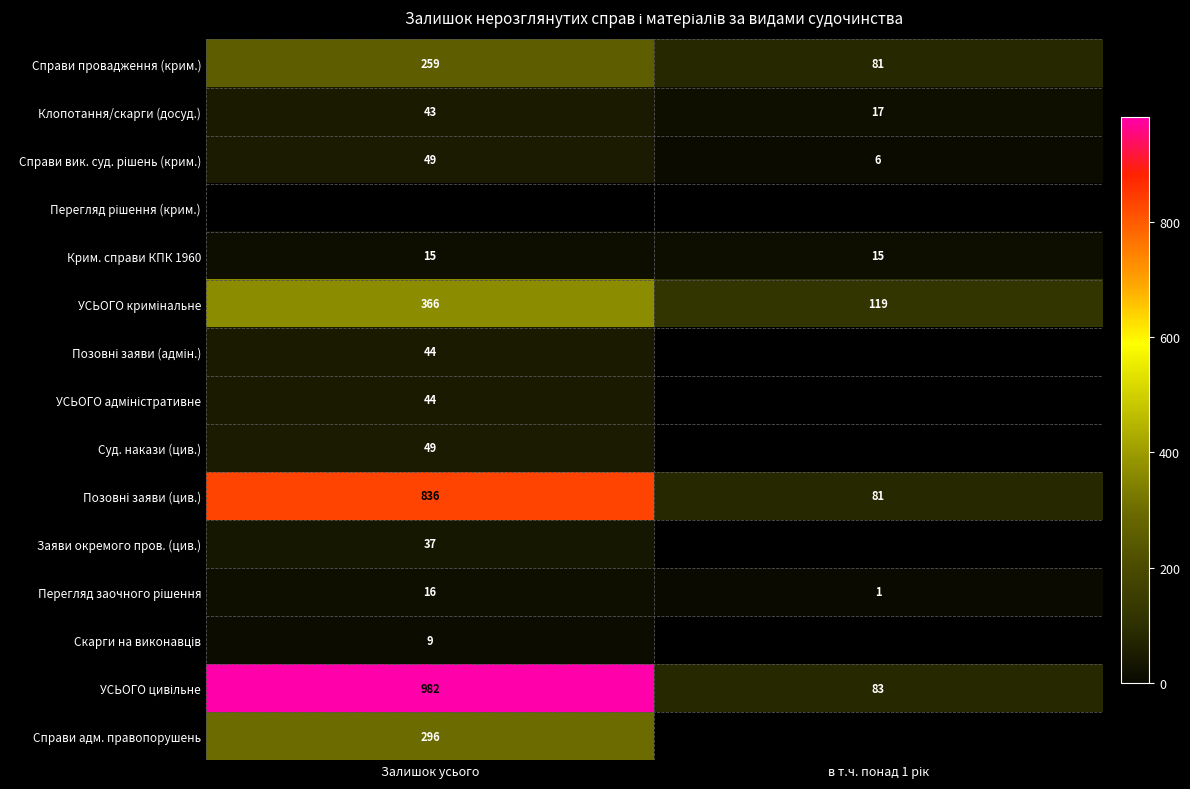

What is the sum of all Крим. справи КПК 1960 values?

30